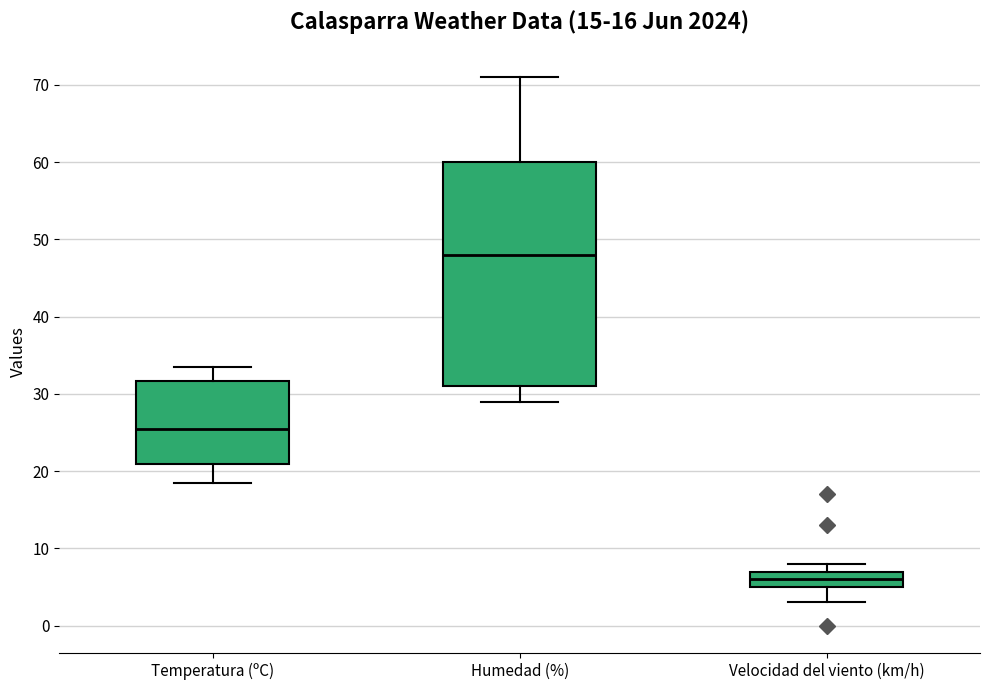

Reading left to right, read every box against the y-axis: the position of its median line, the range the box covers, and the ends of its whiskers. The values are not printed on the chart, so give them approximately, as read against the axis.

Temperatura (ºC): median 25, box 21 to 32, whiskers 19 to 34
Humedad (%): median 48, box 31 to 60, whiskers 29 to 71
Velocidad del viento (km/h): median 6, box 5 to 7, whiskers 3 to 8